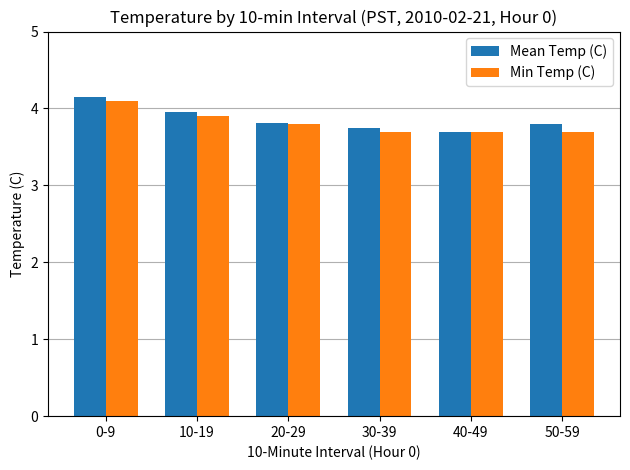

What are all the series names shown in the legend?

Mean Temp (C), Min Temp (C)